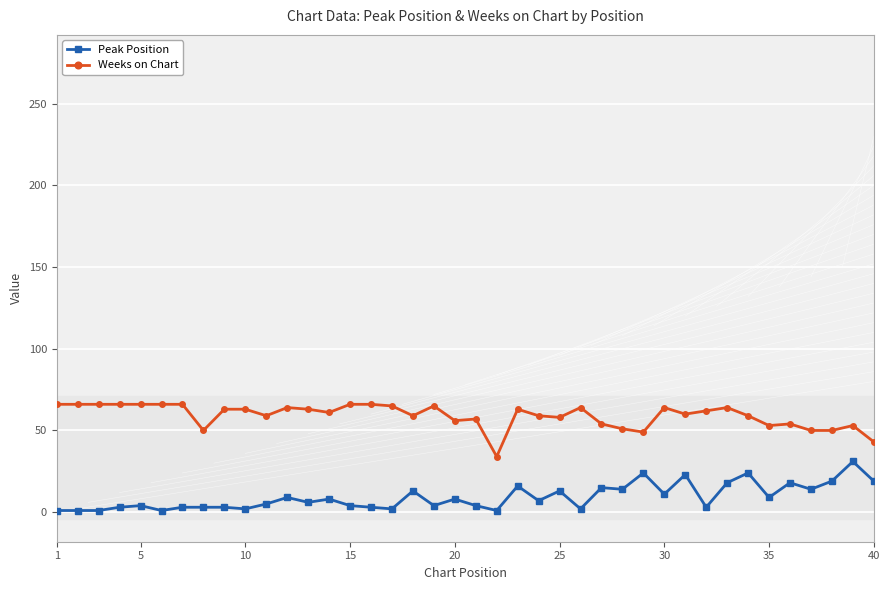

True or false: Peak Position has a value of 4 at 15.

True